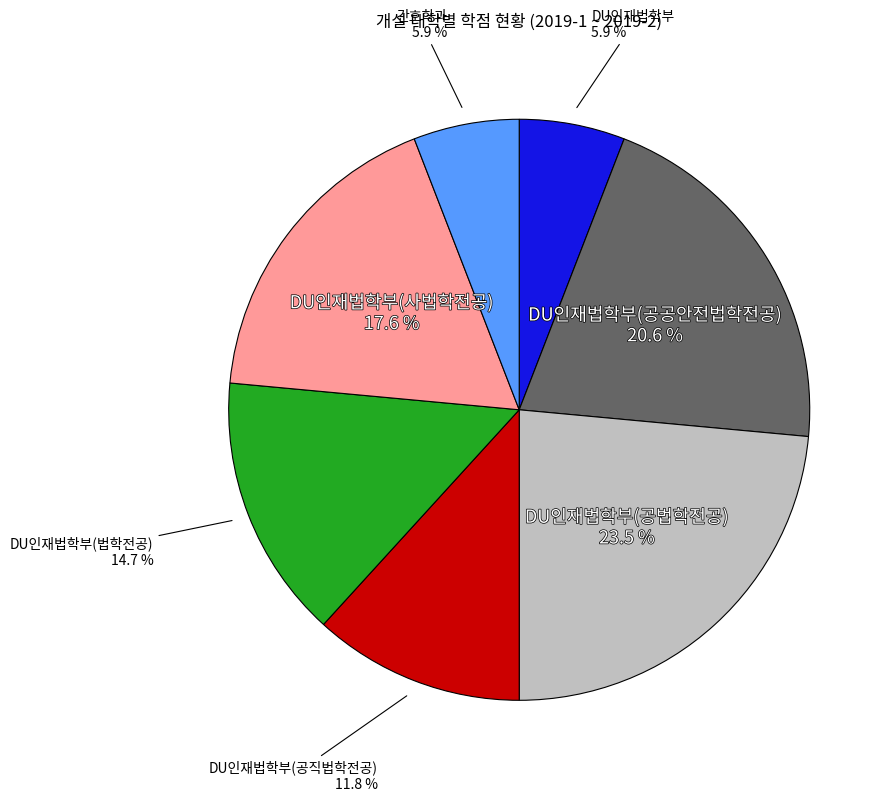

Do DU인재법학부(공공안전법학전공) and 간호학과 together represent more than half of the pie?

No